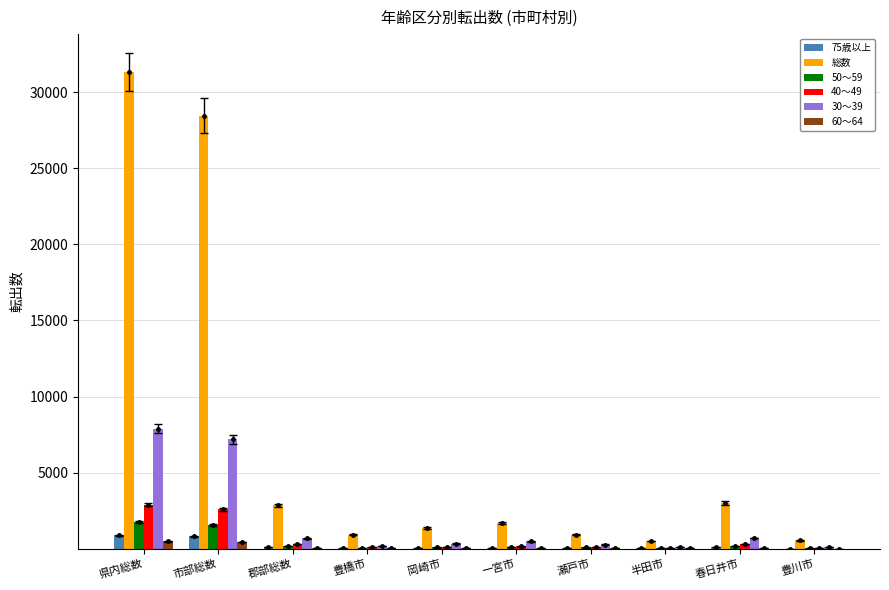

Is the value of 40～49 at 豊川市 greater than the value of 75歳以上 at 市部総数?

No